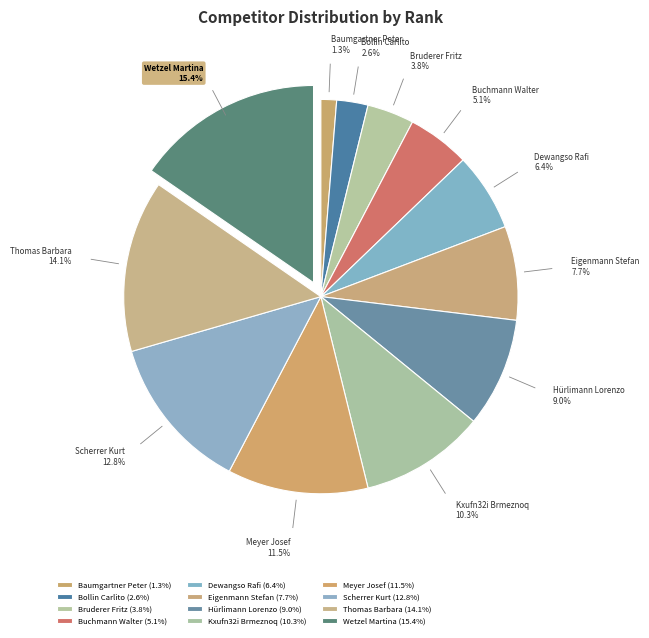

To the nearest percent, what is the combined percentage of Buchmann Walter and Baumgartner Peter?

6%